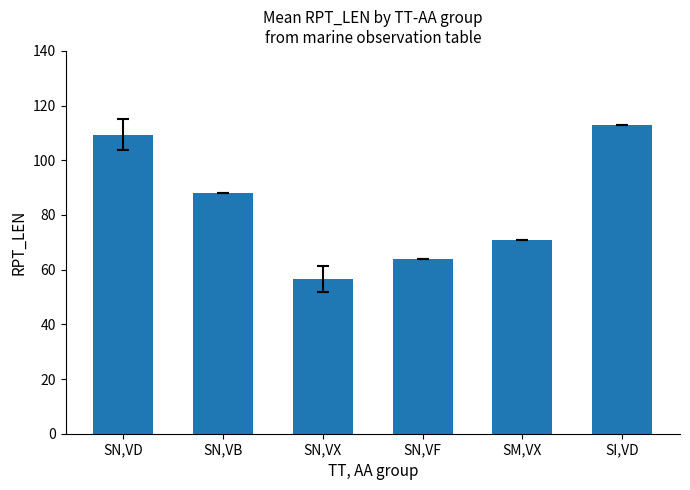

How many bars are there in total?

6